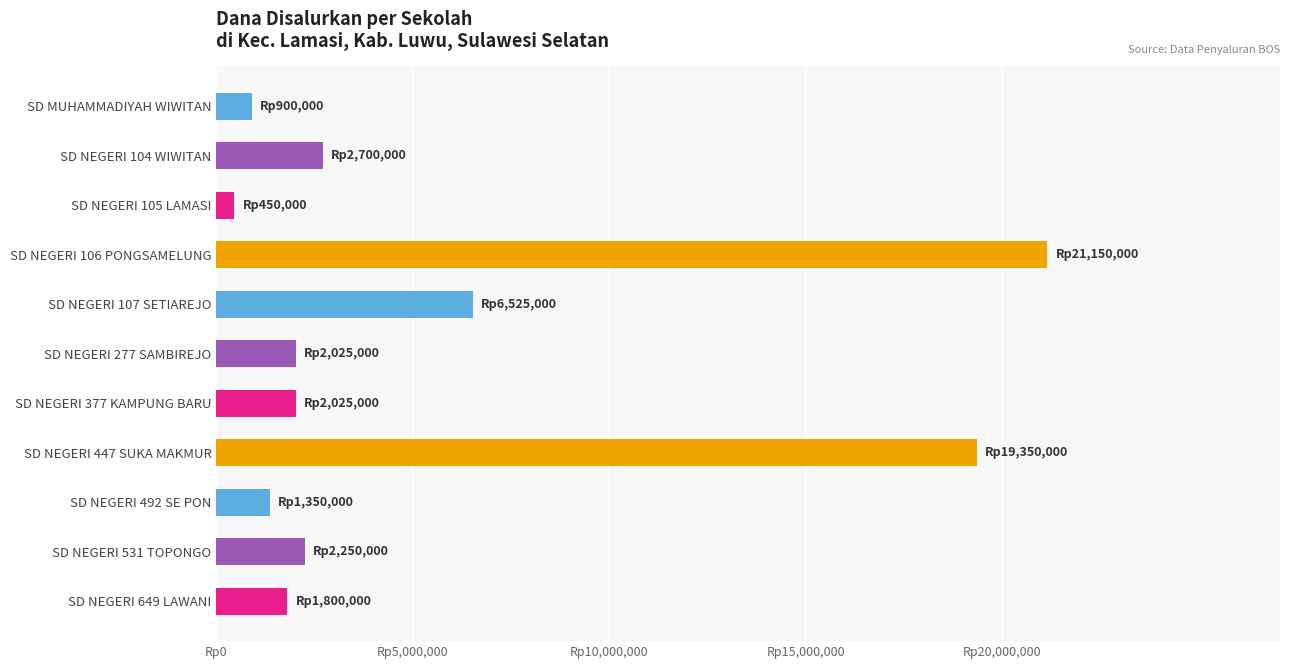

What is the minimum value shown in the chart?

450000